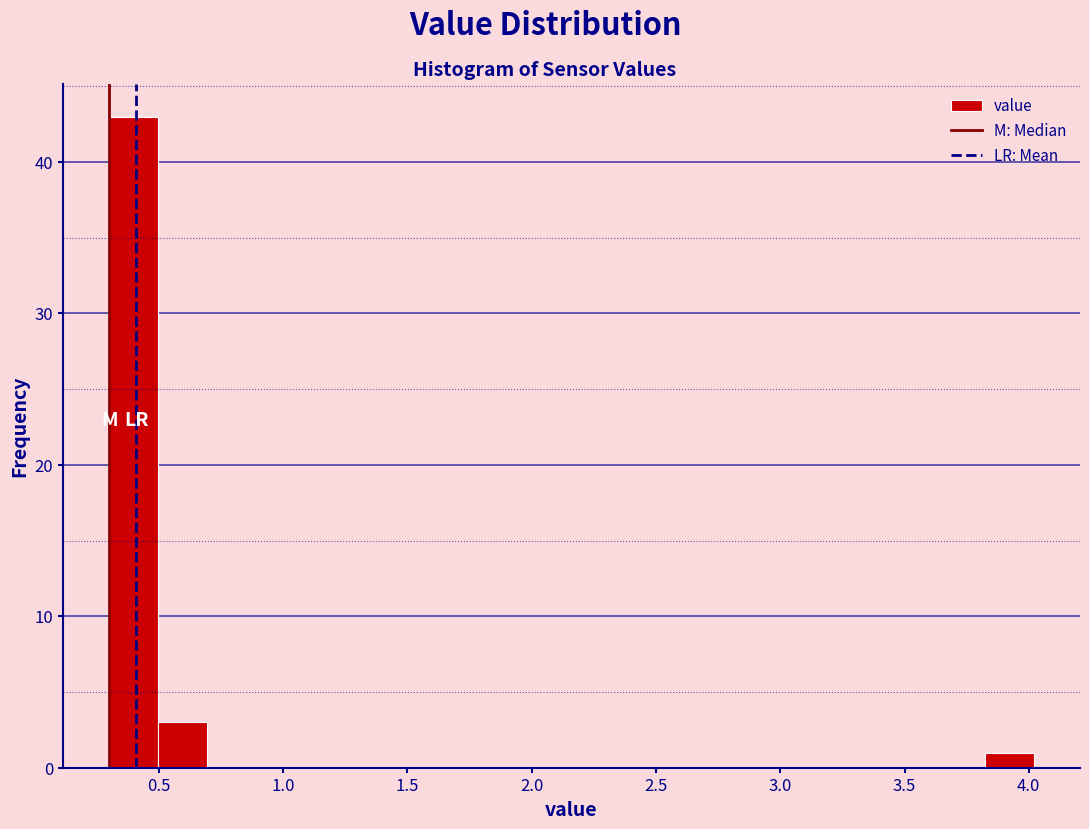

Around what value on the x-axis is the tallest bar? Give the approximate position of its centre, as read against the axis.

0.40